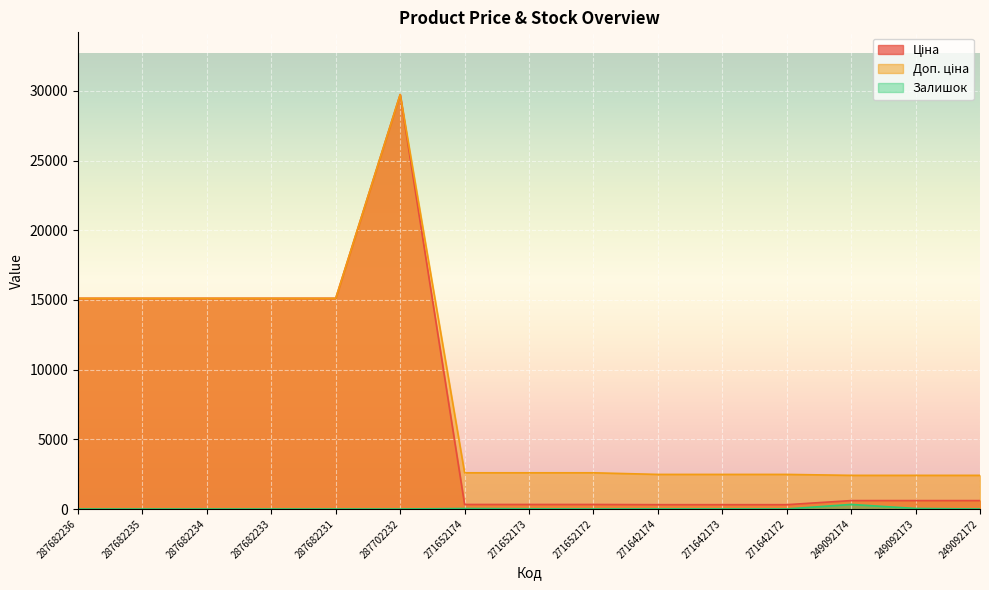

Reading left to right, what are all the values shown in this chart?

Ціна: 287682236=15120.0	287682235=15120.0	287682234=15120.0	287682233=15120.0	287682231=15120.0	287702232=29747.2	271652174=324.8	271652173=324.8	271652172=324.8	271642174=310.3	271642173=310.3	271642172=310.3	249092174=603.7	249092173=603.7	249092172=603.7
Доп. ціна: 287682236=15120.0	287682235=15120.0	287682234=15120.0	287682233=15120.0	287682231=15120.0	287702232=29747.2	271652174=2598.3	271652173=2598.3	271652172=2598.3	271642174=2482.4	271642173=2482.4	271642172=2482.4	249092174=2414.8	249092173=2414.8	249092172=2414.8
Залишок: 287682236=0.0	287682235=0.0	287682234=0.0	287682233=0.0	287682231=0.0	287702232=0.0	271652174=34.0	271652173=15.0	271652172=4.0	271642174=11.0	271642173=10.0	271642172=4.0	249092174=328.0	249092173=38.0	249092172=0.0